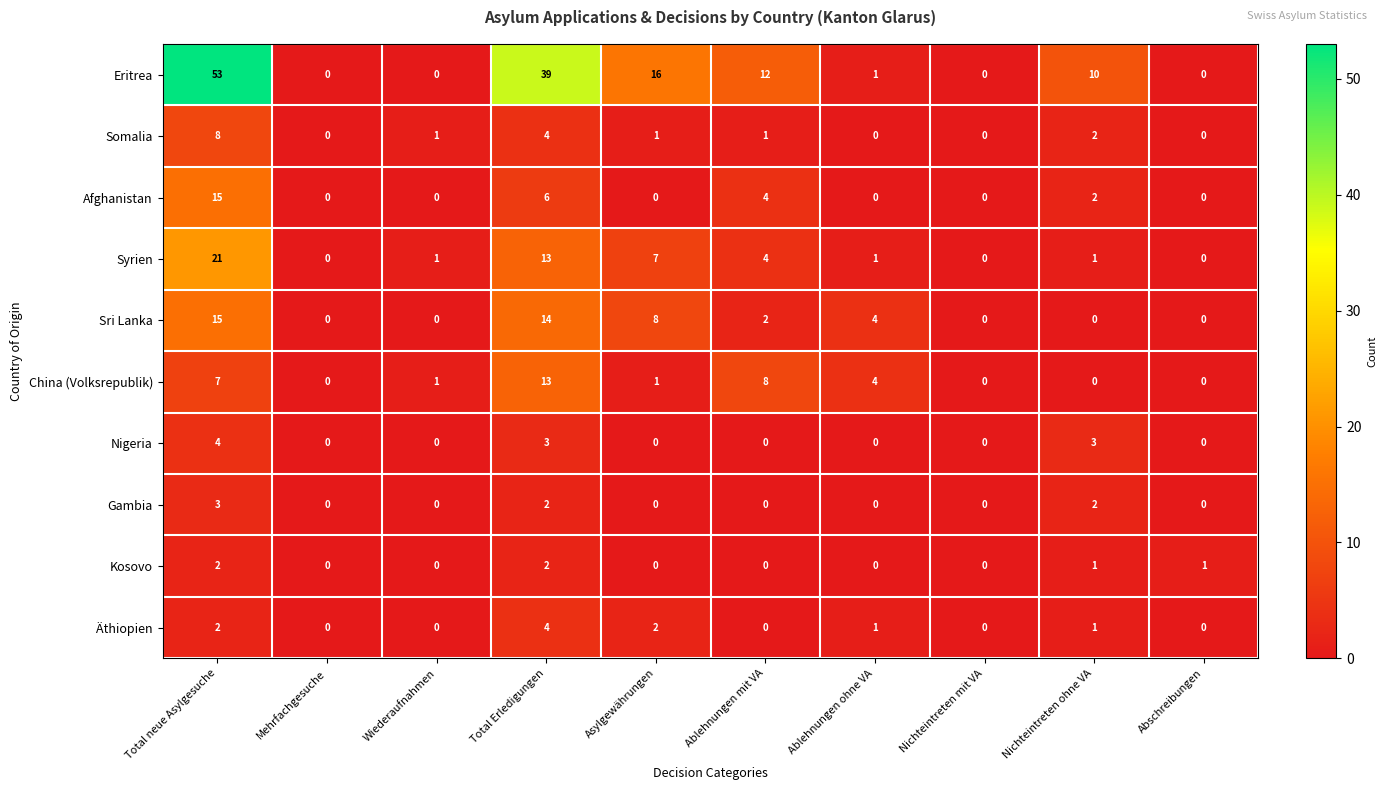

Between Total neue Asylgesuche and Nichteintreten ohne VA, which series saw the biggest shift?

Eritrea